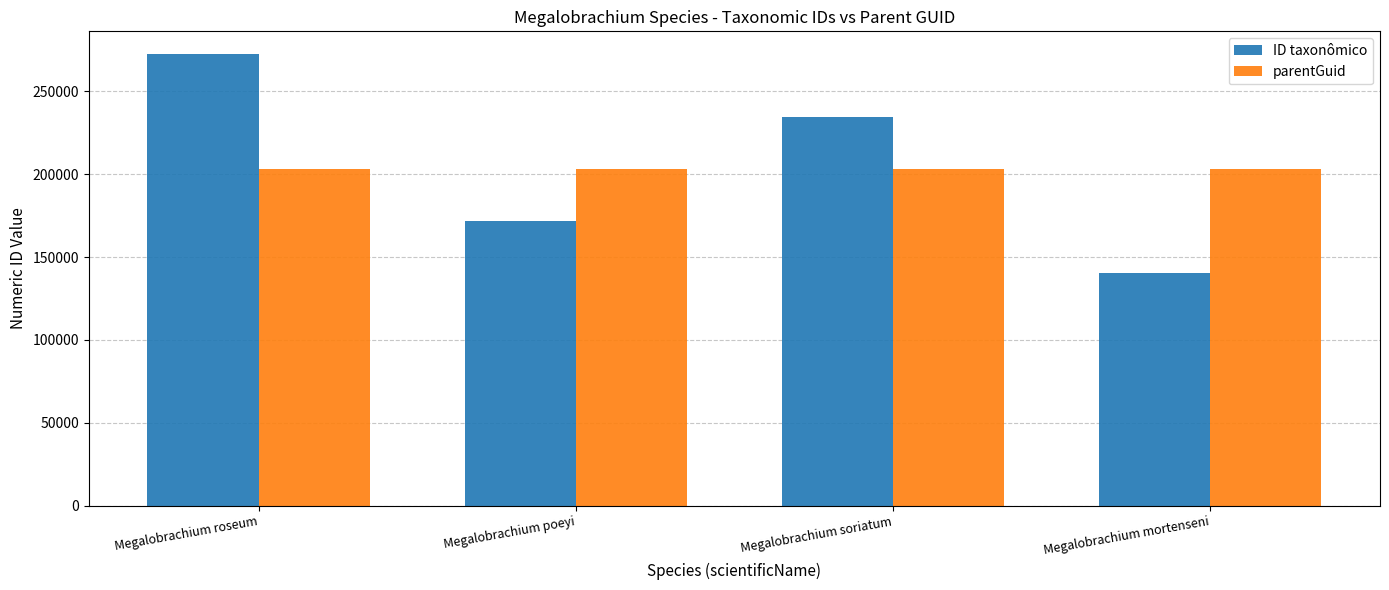

The ID taxonômico series shows 171714 at Megalobrachium poeyi. True or false?

True